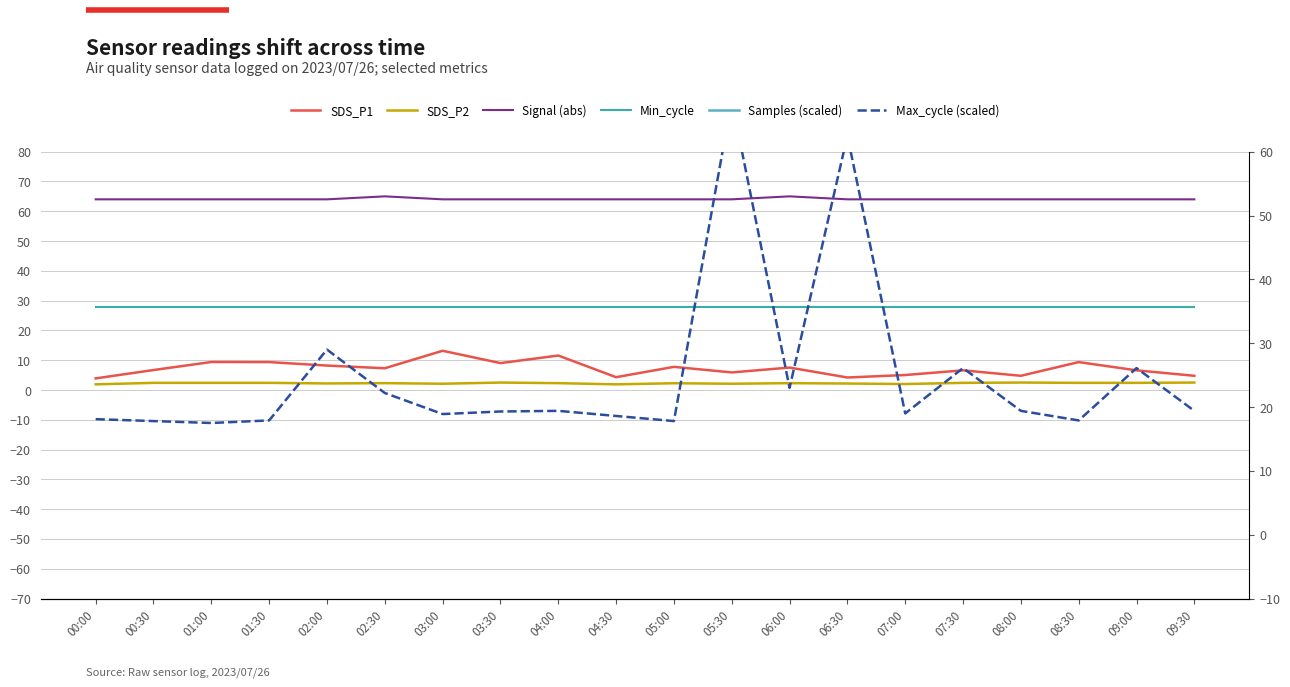

How many series are shown in this chart?

6